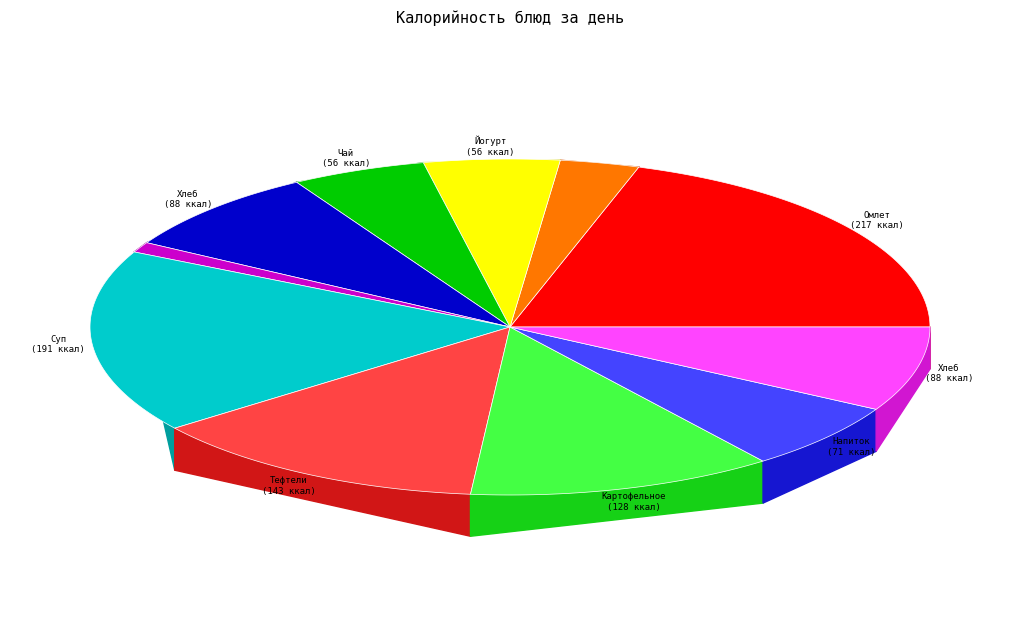

Is there a majority slice in this chart?

No